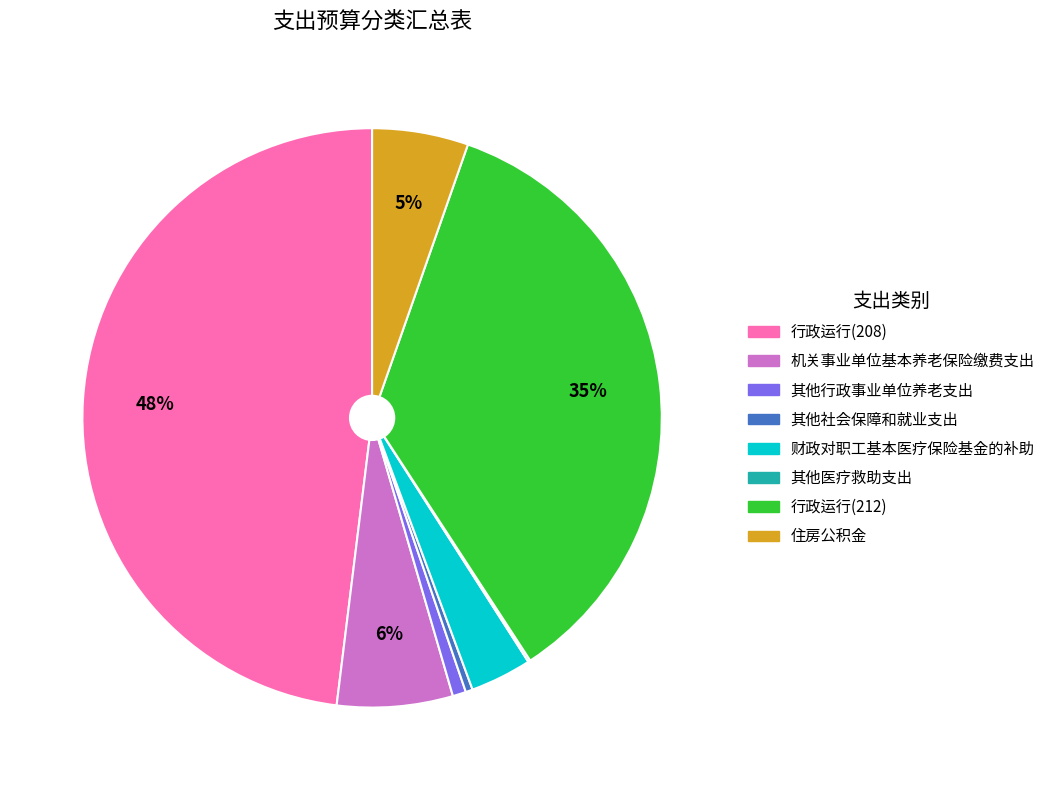

The 行政运行(212) slice represents 35% of the pie. True or false?

True